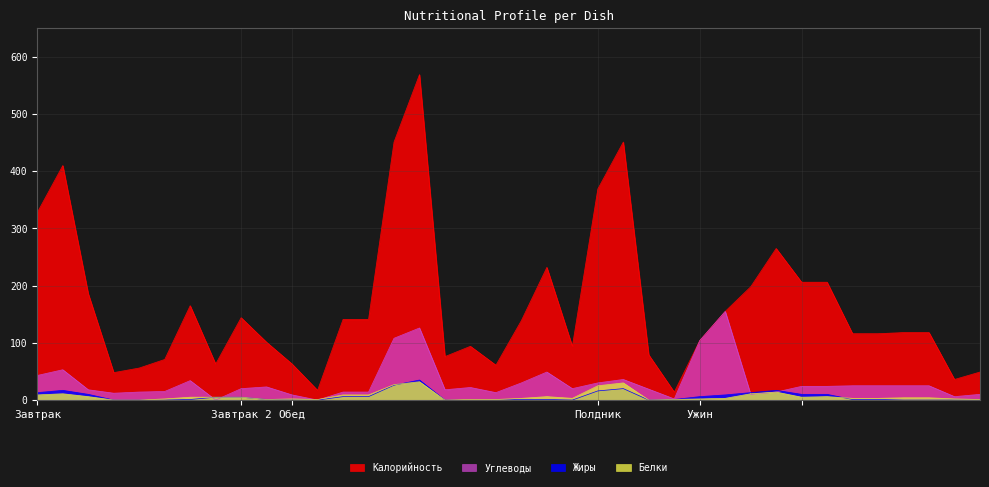

How many lines are shown in the chart?

4